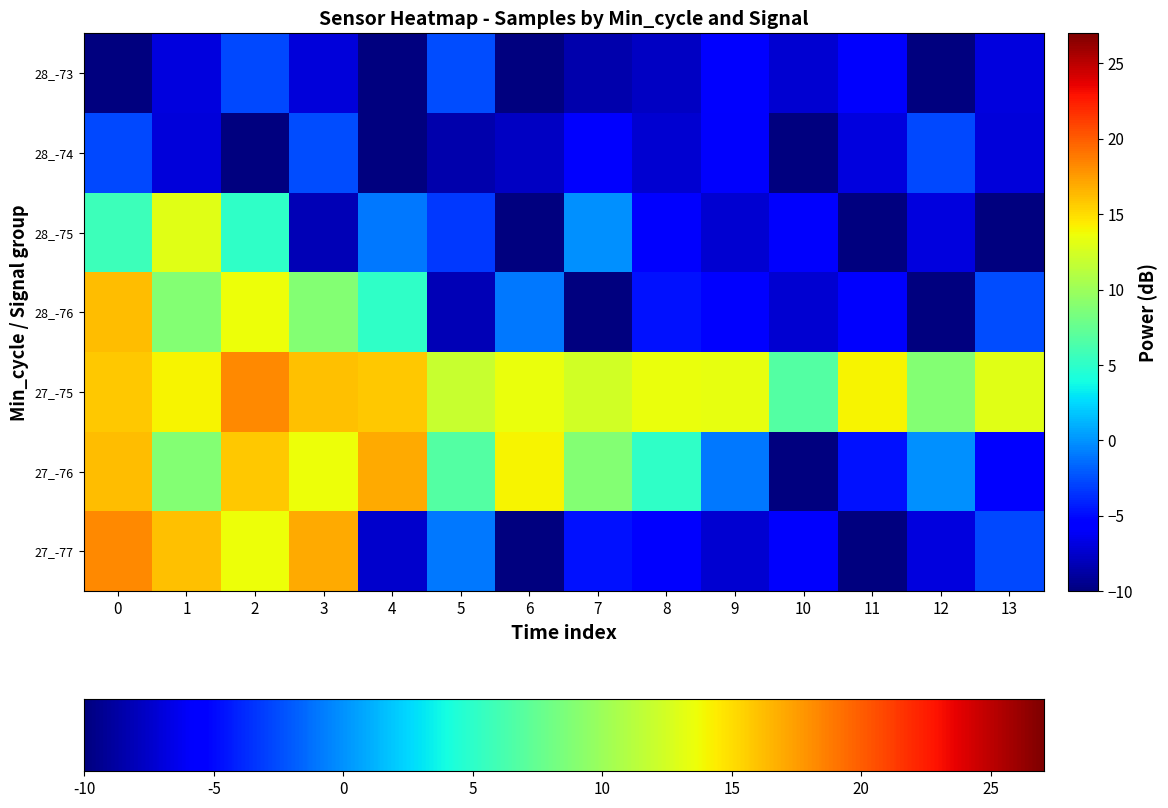

Which series has the largest total across all categories?

27_-75